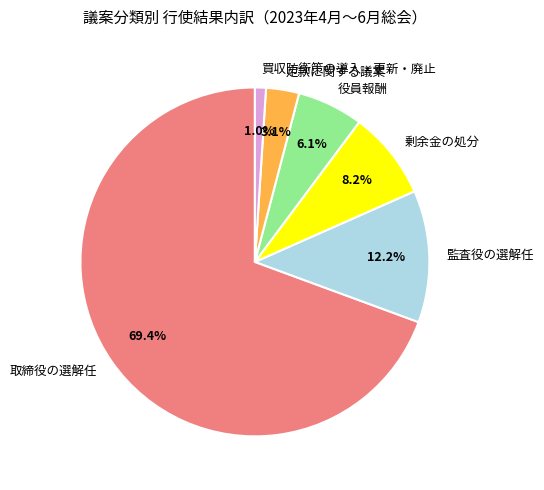

Is there a majority slice in this chart?

Yes